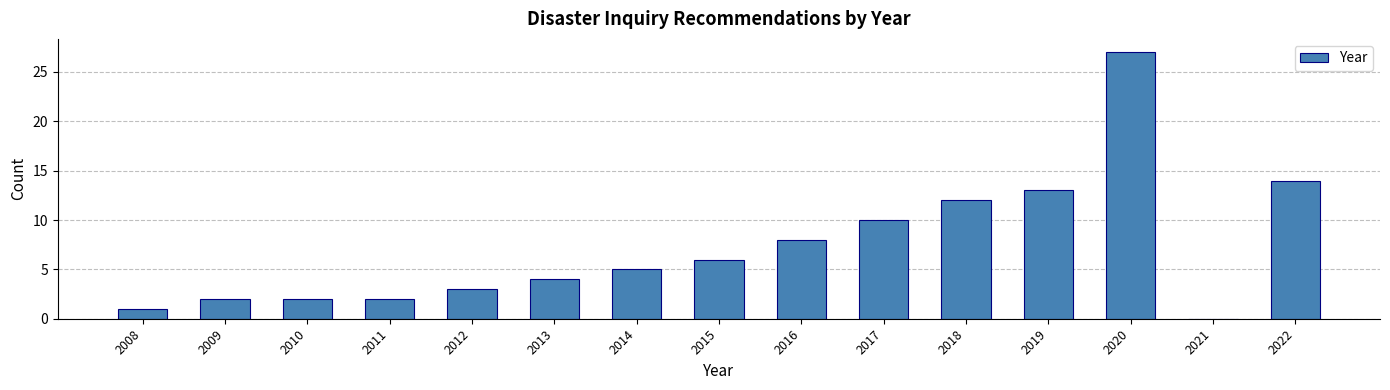

Reading right to left, list all the values displayed in this chart.

2022=14	2021=0	2020=27	2019=13	2018=12	2017=10	2016=8	2015=6	2014=5	2013=4	2012=3	2011=2	2010=2	2009=2	2008=1